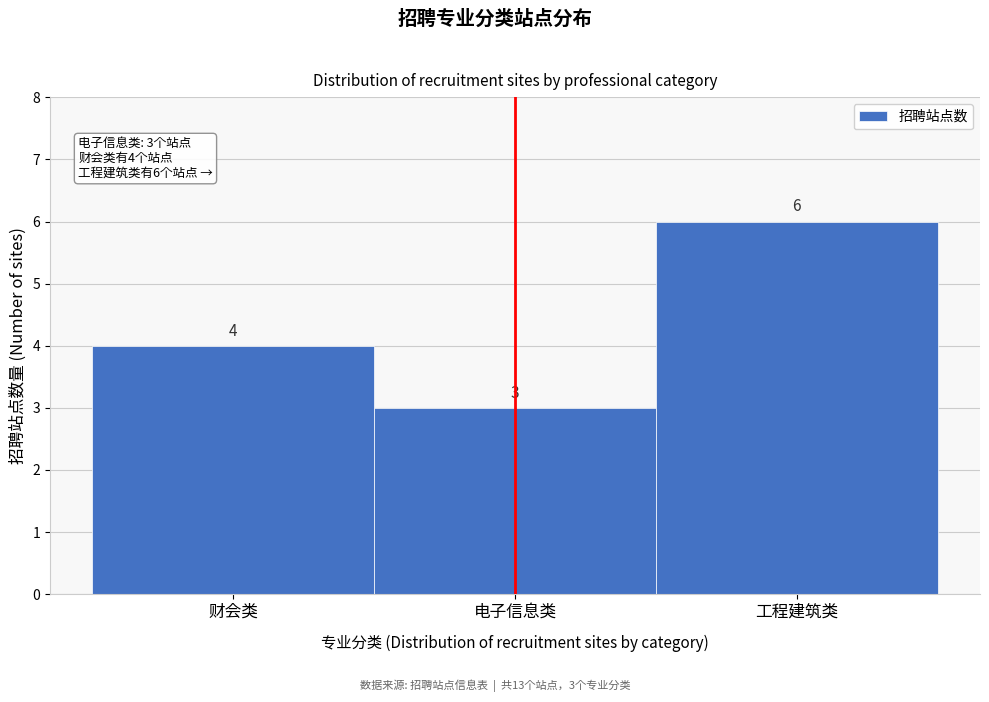

Reading left to right, list all the values displayed in this chart.

4	3	6